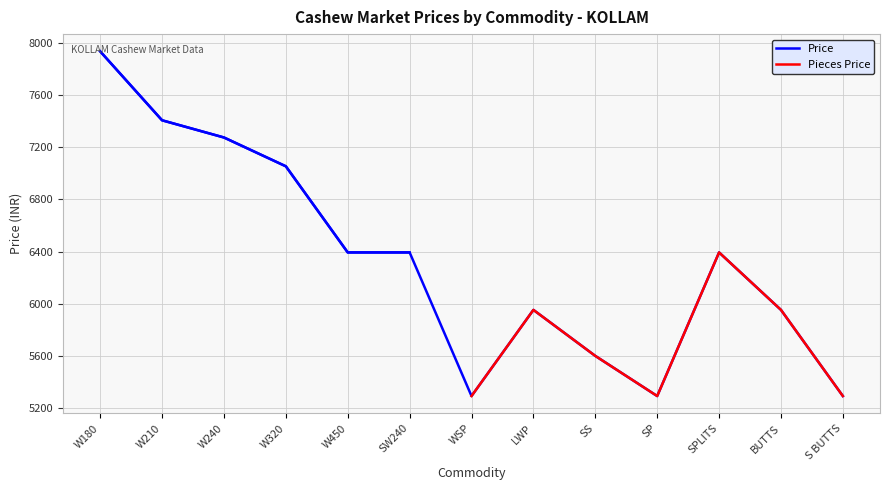

How many values are below 6393?

6